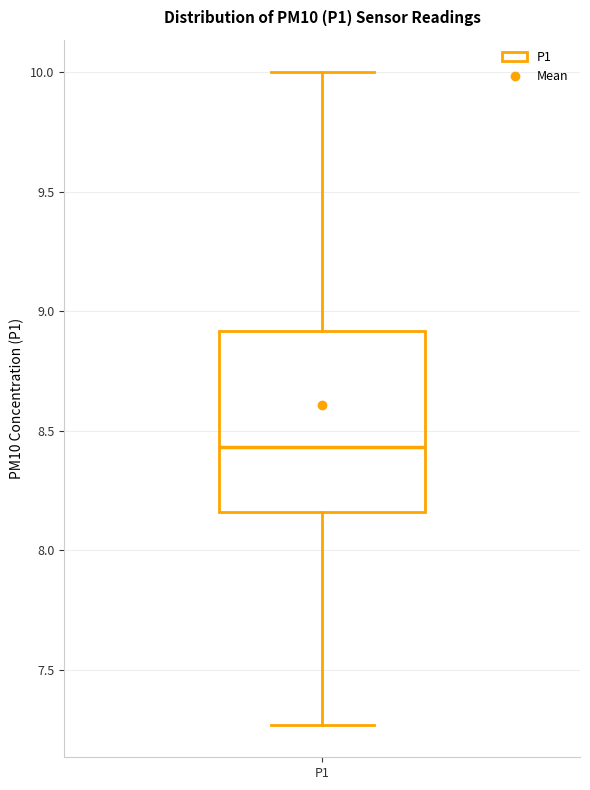

Where is the upper edge of the box for P1 on the y-axis? The values are not printed on the chart, so give them approximately, as read against the axis.

8.90